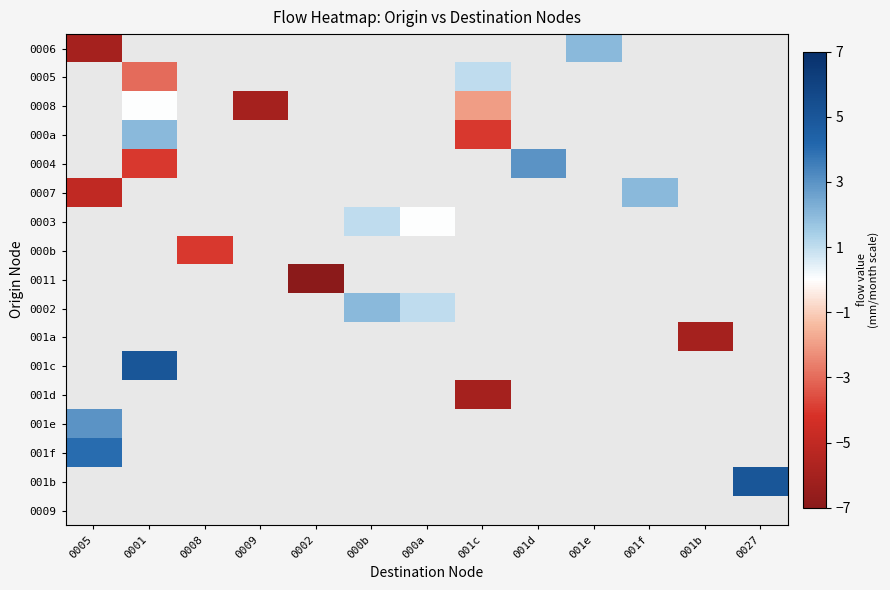

Which label corresponds to the largest value in the chart?

0001